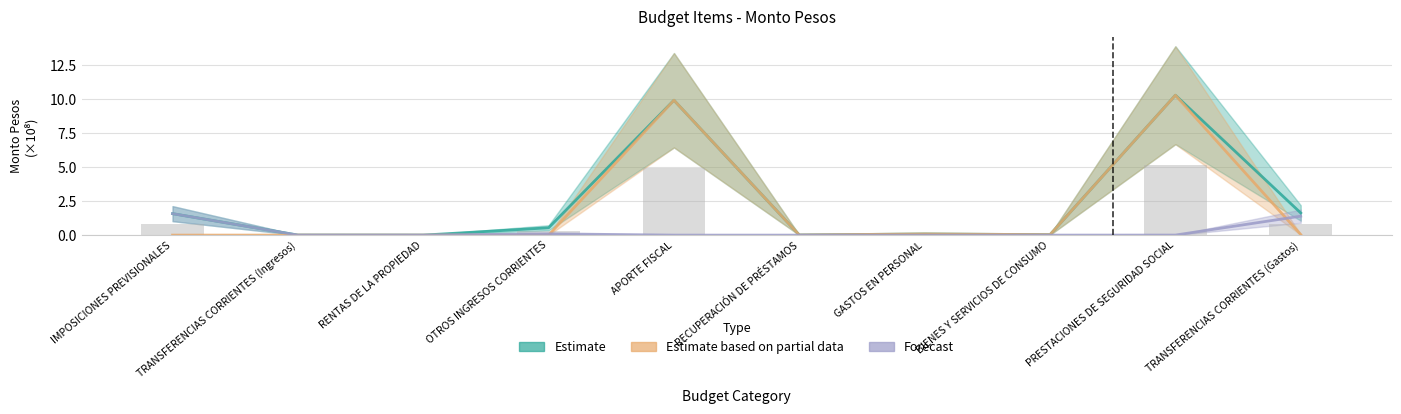

How many values in the Estimate based on partial data series exceed 0?

9